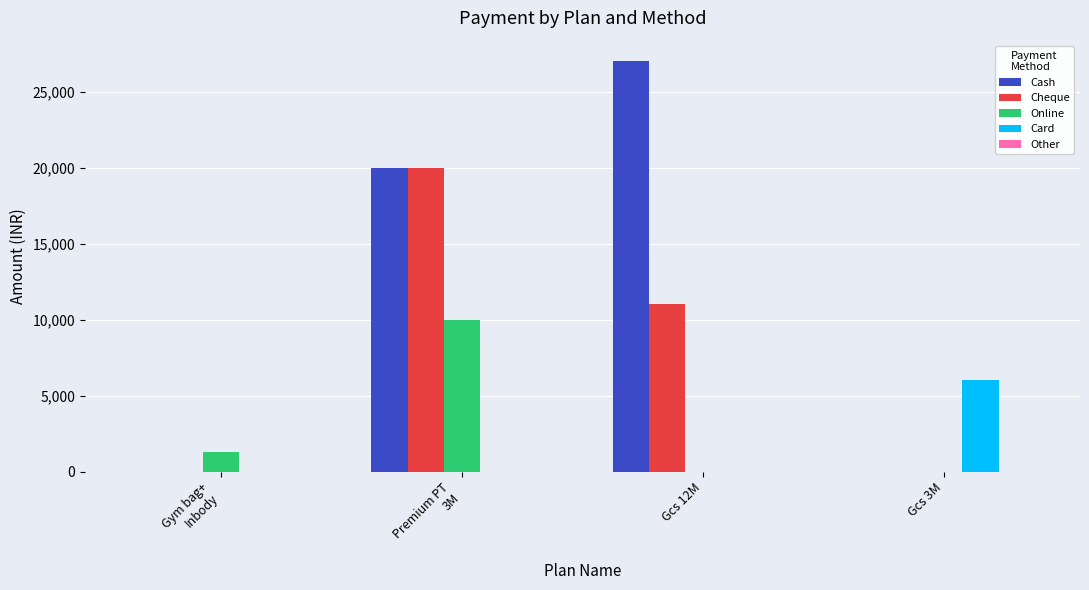

Which series has the largest total across all categories?

Cash